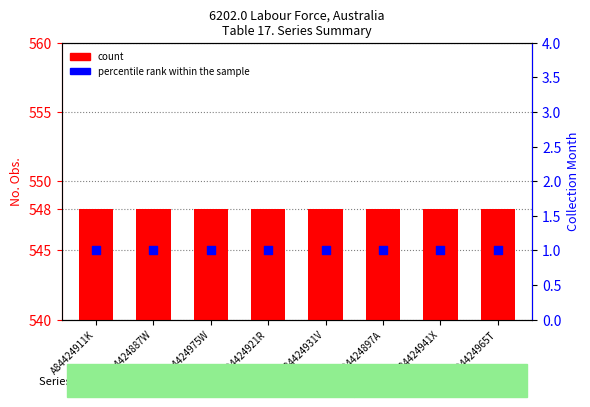

Which series contains the highest Y value?

count